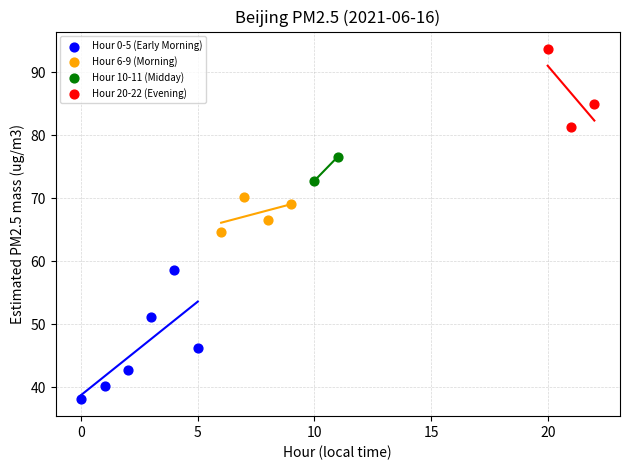

Which series contains the lowest Y value?

Hour 0-5 (Early Morning)